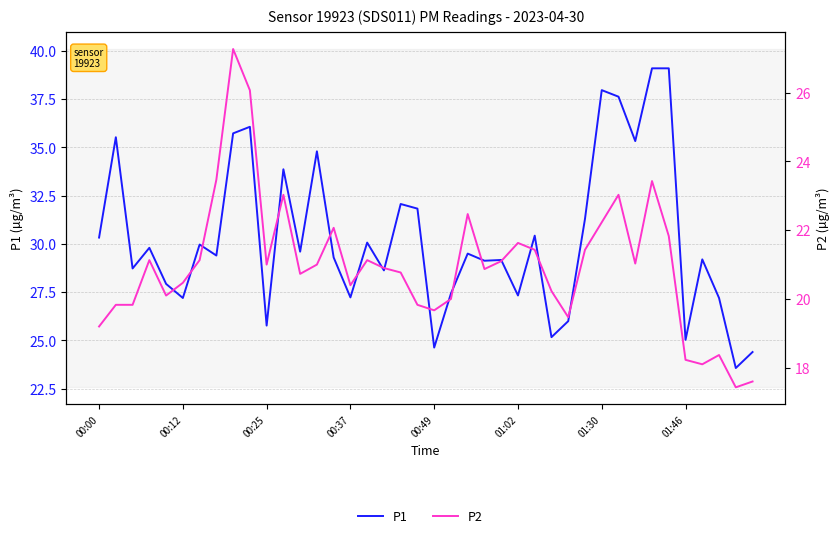

Reading left to right, extract all data points from this chart.

P1: 30.3	35.5	28.7	29.8	27.9	27.2	30.0	29.4	35.7	36.1	25.8	33.9	29.6	34.8	29.3	27.2	30.1	28.6	32.1	31.8	24.6	27.4	29.5	29.1	29.2	27.3	30.4	25.2	26.0	31.3	38.0	37.6	35.3	39.1	39.1	25.0	29.2	27.2	23.6	24.4
P2: 19.2	19.8	19.8	21.1	20.1	20.5	21.1	23.5	27.3	26.1	21.0	23.0	20.7	21.0	22.1	20.4	21.1	20.9	20.8	19.8	19.7	20.0	22.5	20.9	21.1	21.6	21.4	20.2	19.5	21.4	22.2	23.0	21.0	23.4	21.8	18.2	18.1	18.4	17.4	17.6